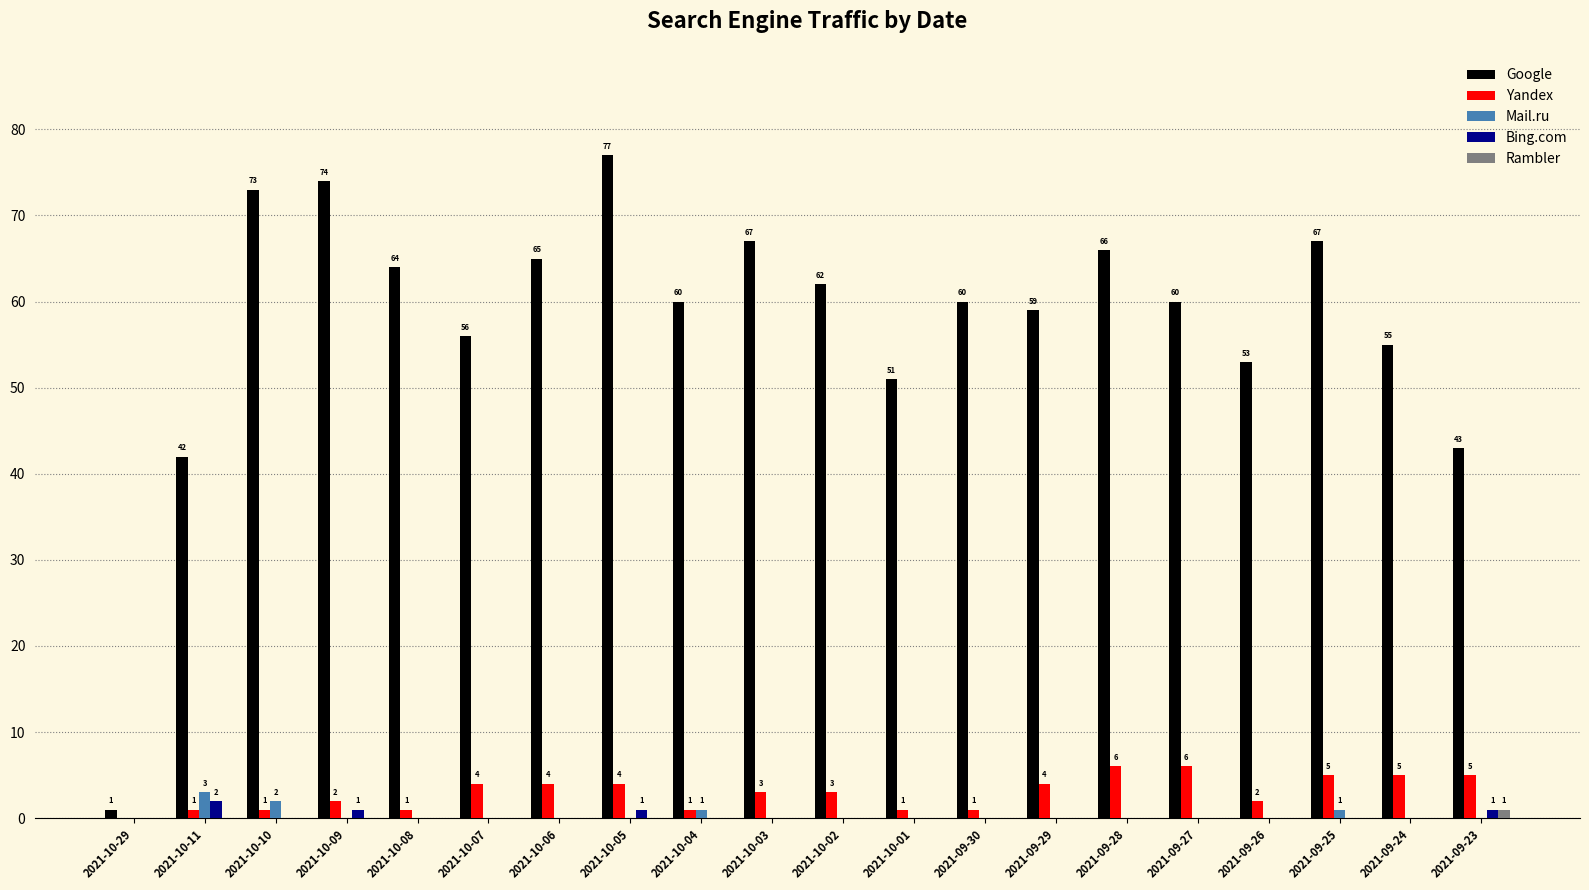

What is the total value across all series at 2021-09-25?

73